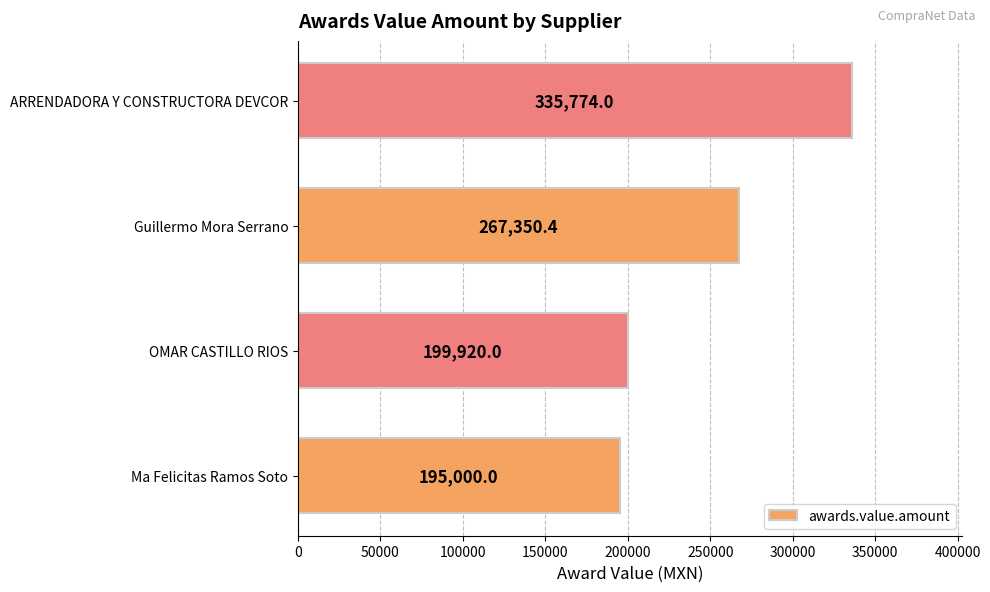

How many categories are shown in the chart?

4